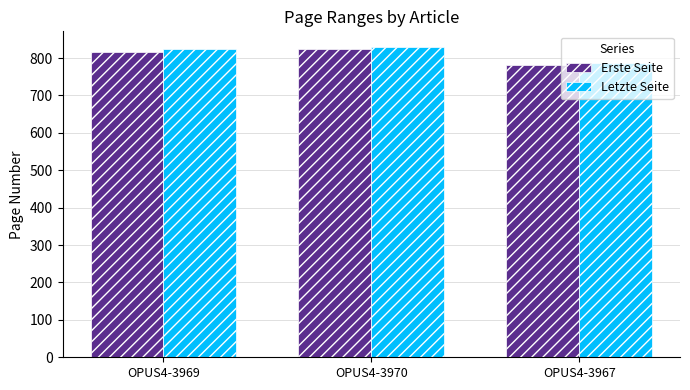

What is the total value across all series at OPUS4-3967?

1567